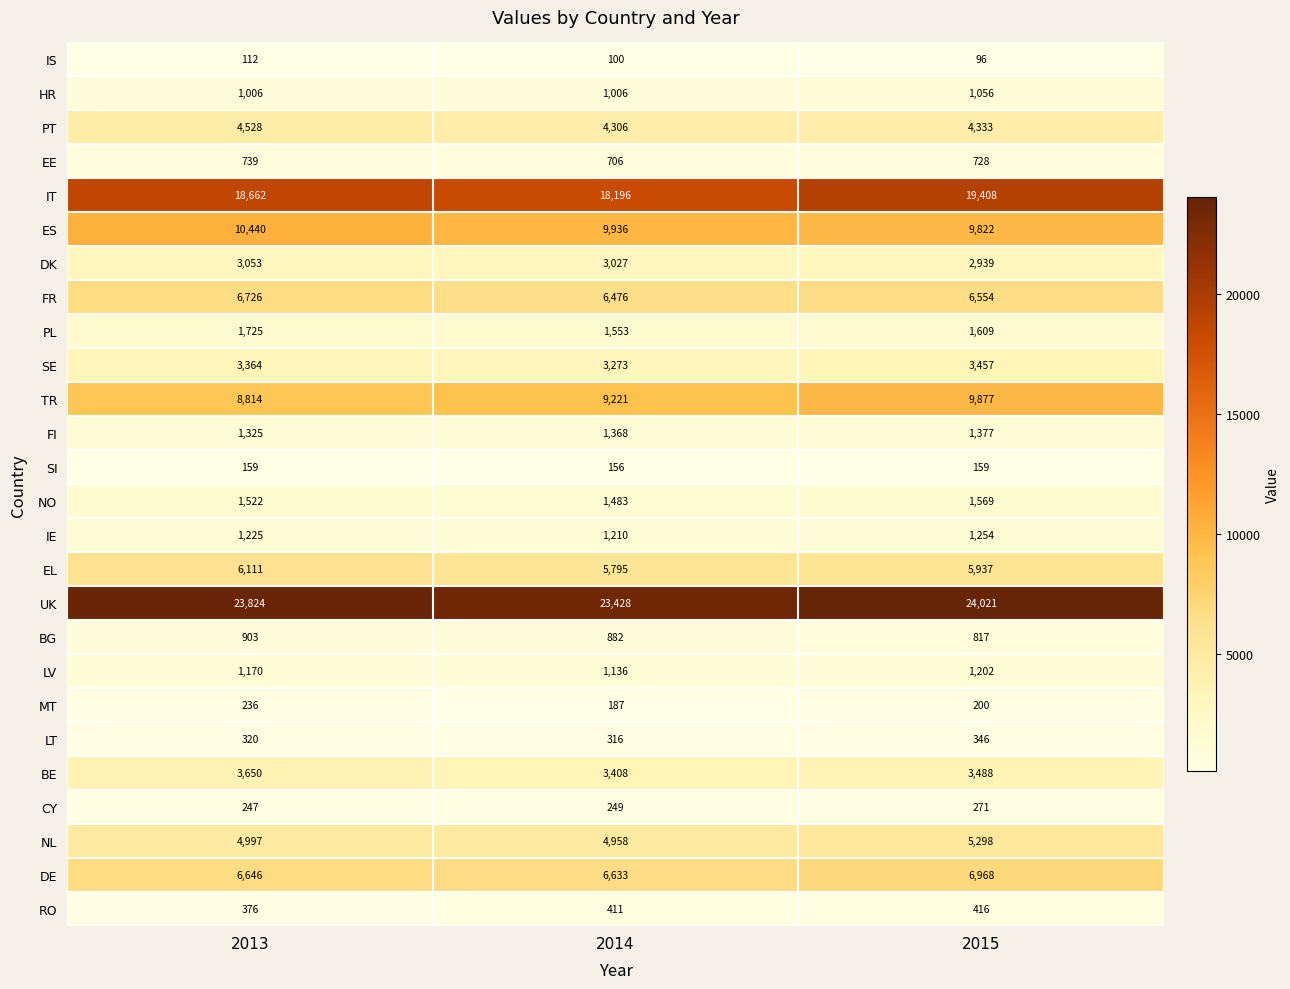

Rank the series by their maximum value, from lowest to highest.

IS, SI, MT, CY, LT, RO, EE, BG, HR, LV, IE, FI, NO, PL, DK, SE, BE, PT, NL, EL, FR, DE, TR, ES, IT, UK